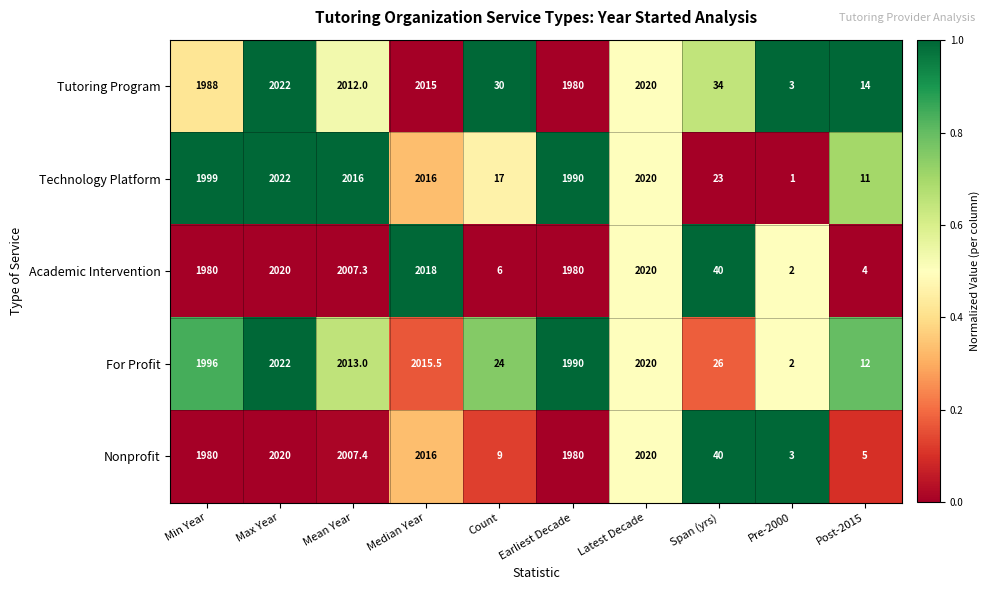

What is the total value across all series at Median Year?

10080.5